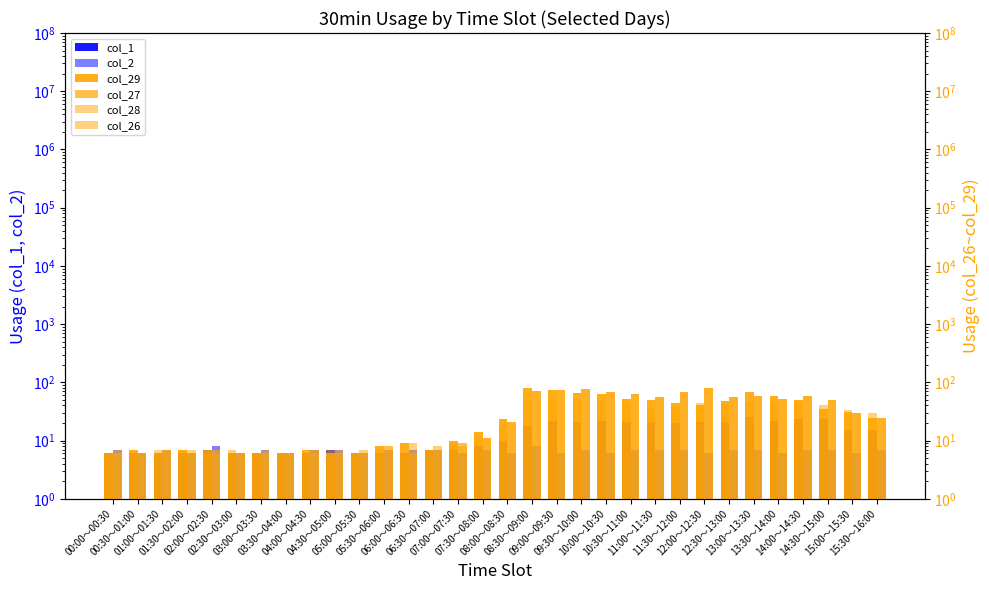

Is it true that col_2 equals 5 at 11:30～12:00?

False